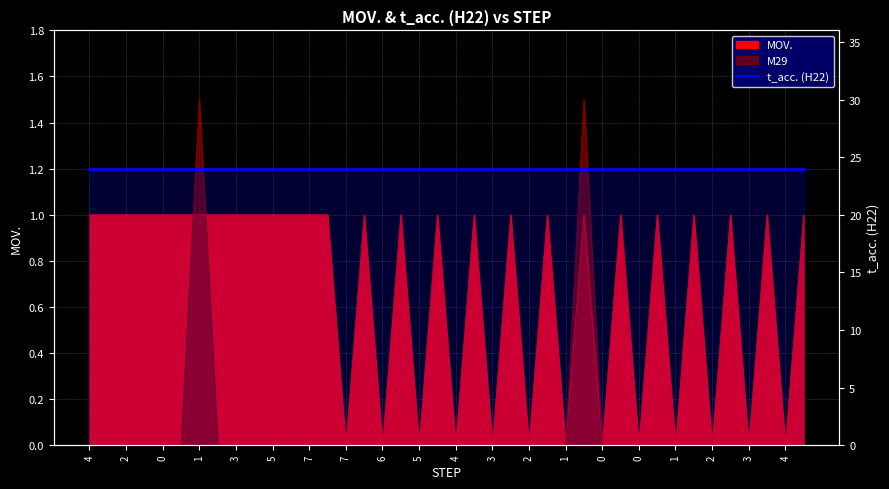

How many positive values are there?

27